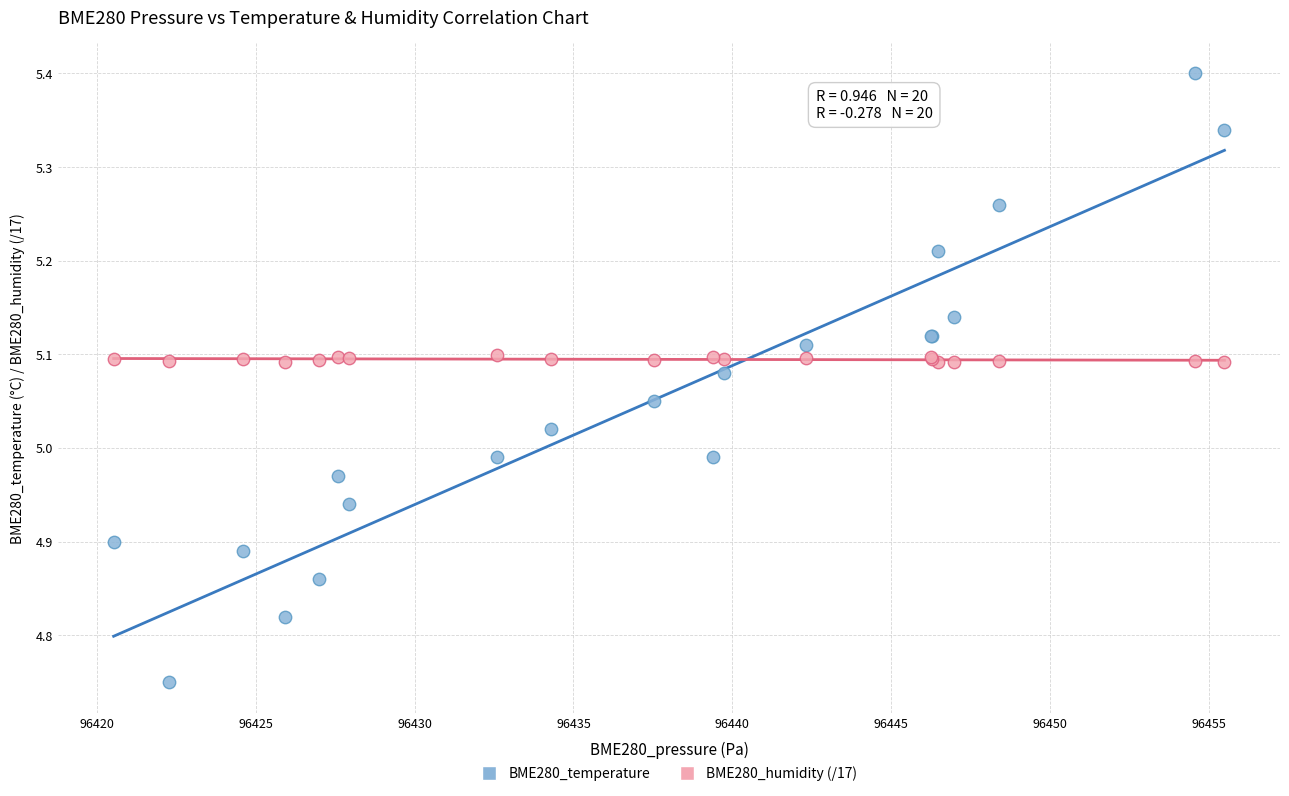

Which series has the widest spread of Y values?

BME280_temperature